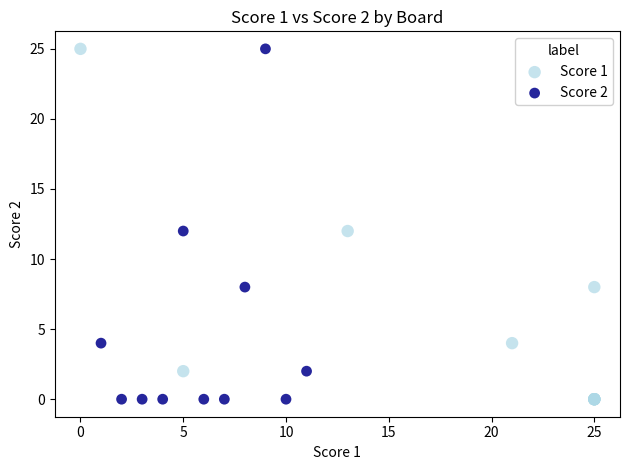

What are all the series names shown in the legend?

Score 1, Score 2